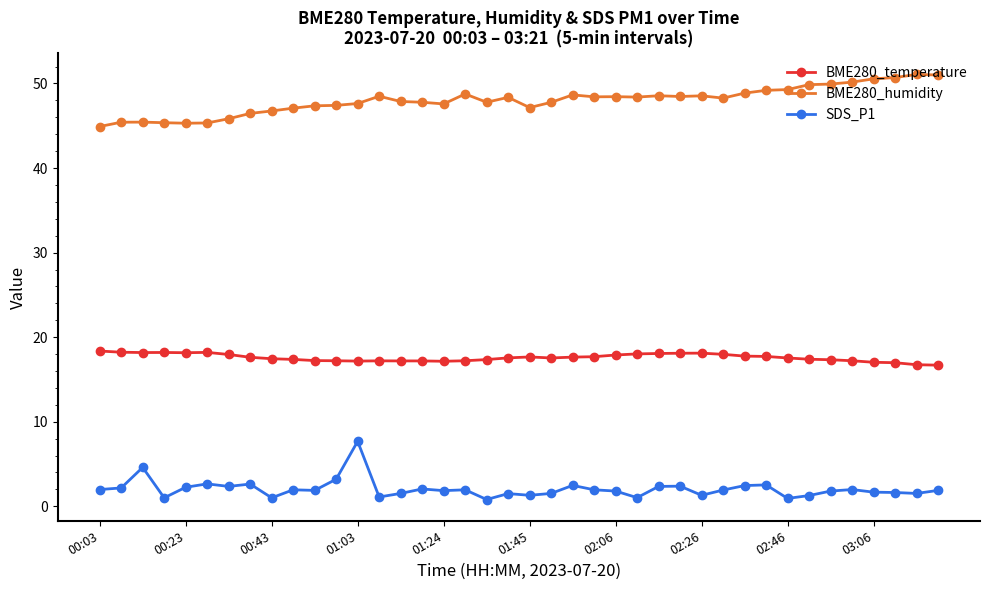

What is the average value of the SDS_P1 series?

2.0